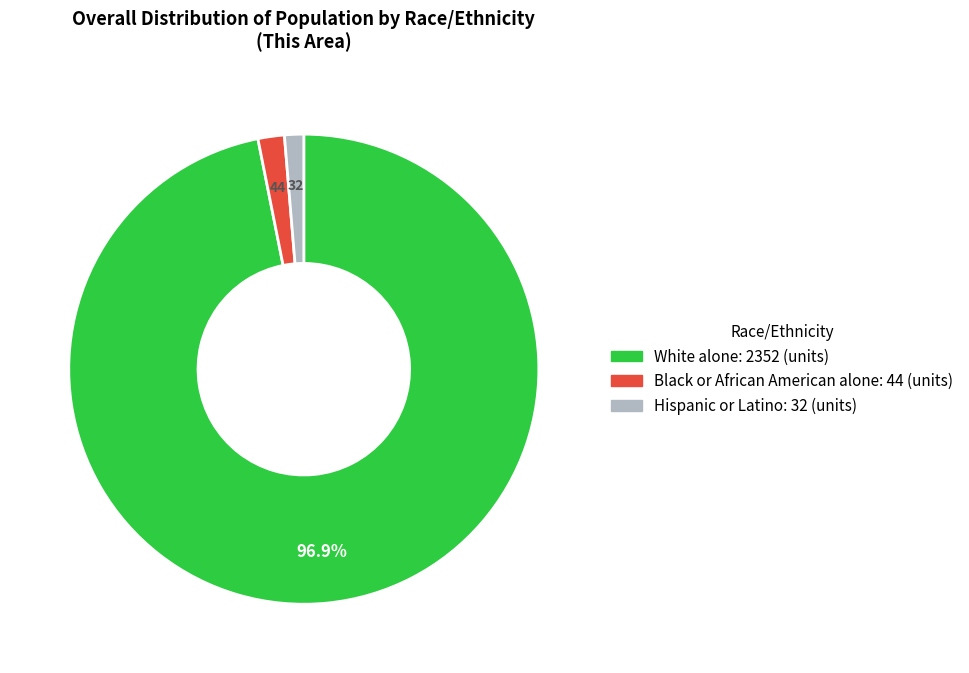

Is the sum of White alone and Hispanic or Latino greater than half?

Yes